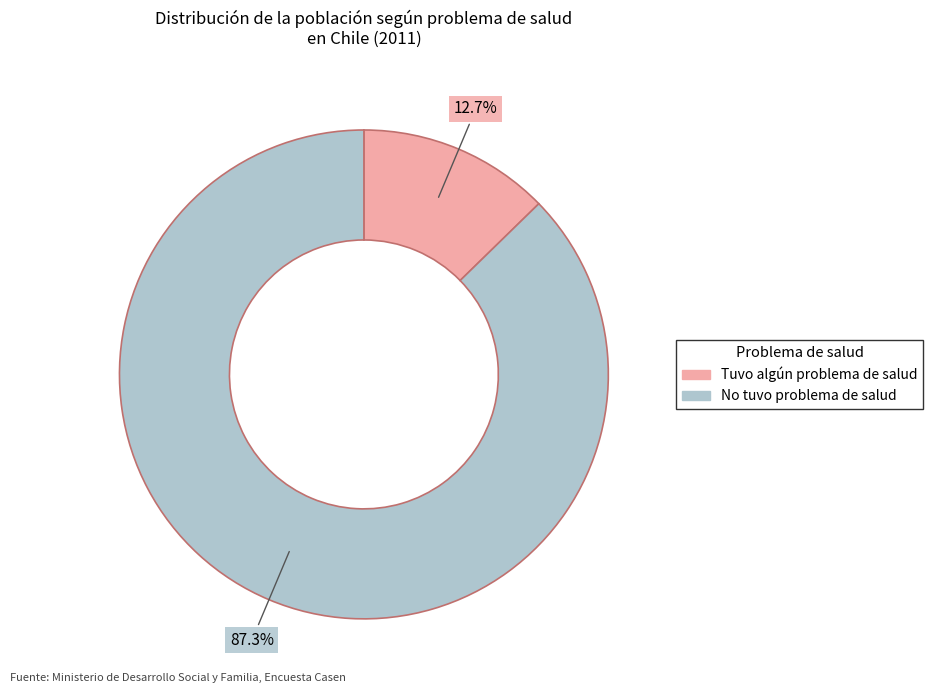

Is there any slice that represents more than half of the pie?

Yes